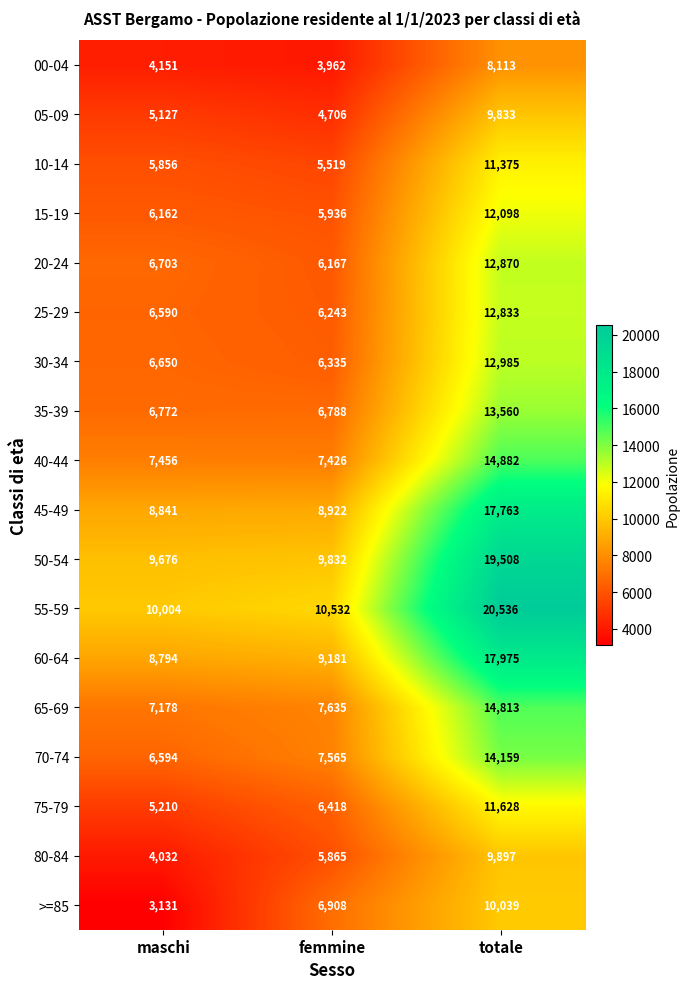

Which label corresponds to the largest value in the chart?

totale